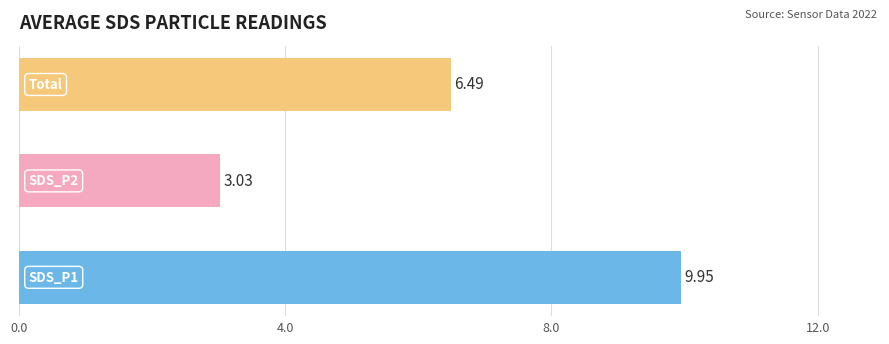

What is the difference between the maximum and second lowest values?

3.5